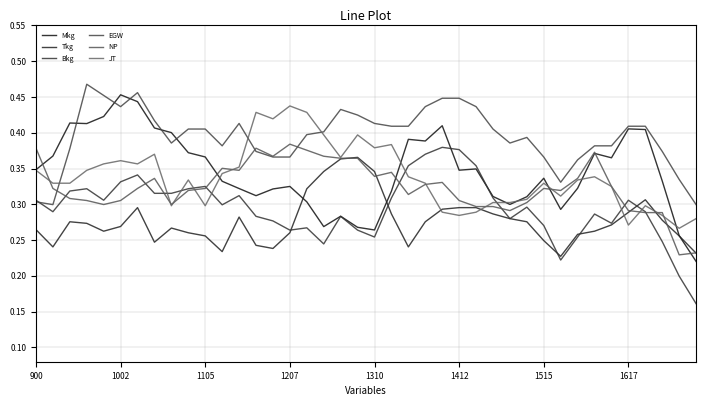

True or false: NP and Bkg intersect in this chart.

True